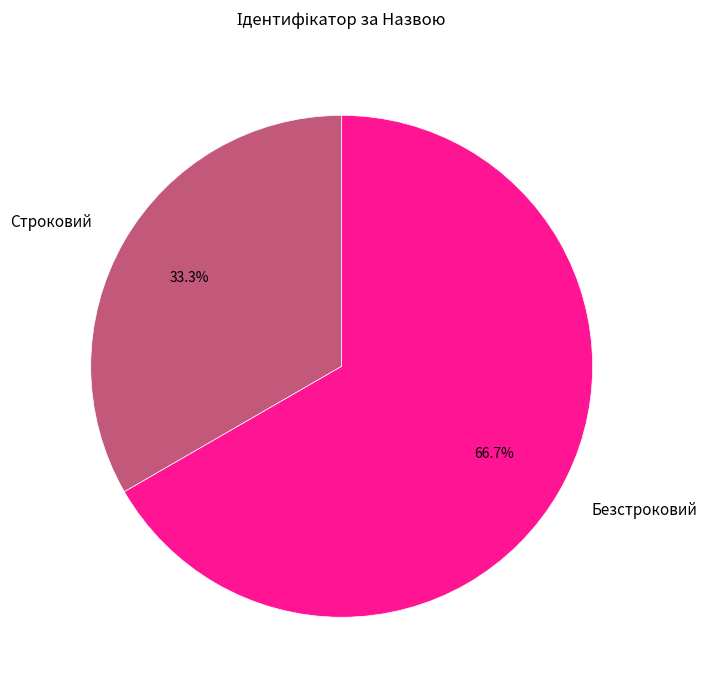

Which category has the smallest portion of the pie?

Строковий